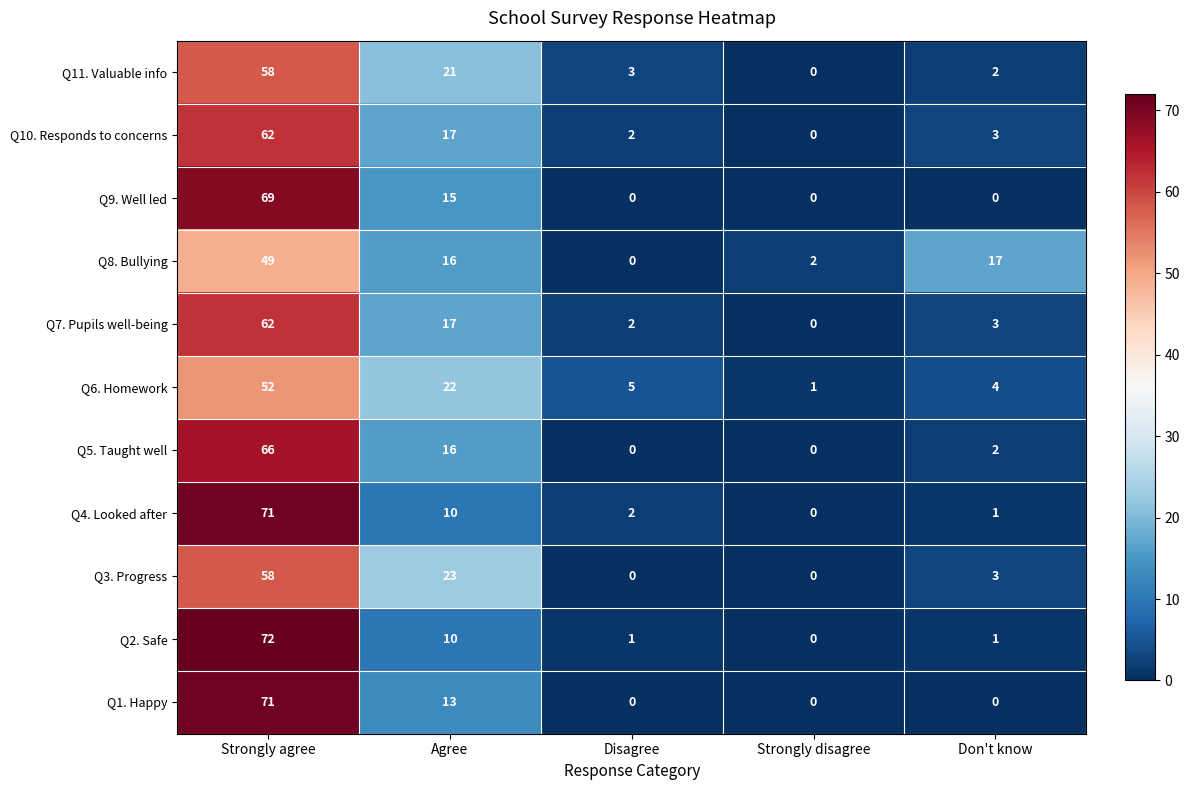

Which series has the widest spread of values?

Q2. Safe